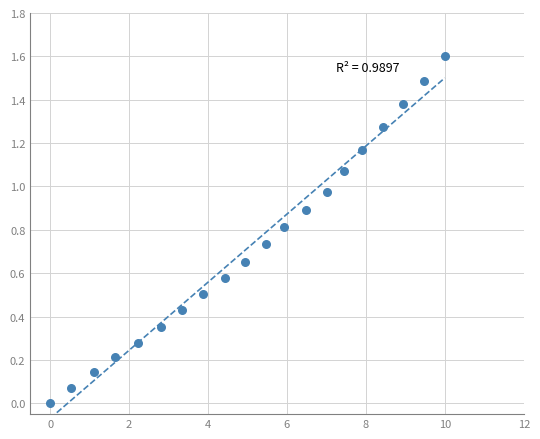

What is the range of X values (max minus min)?

10.0